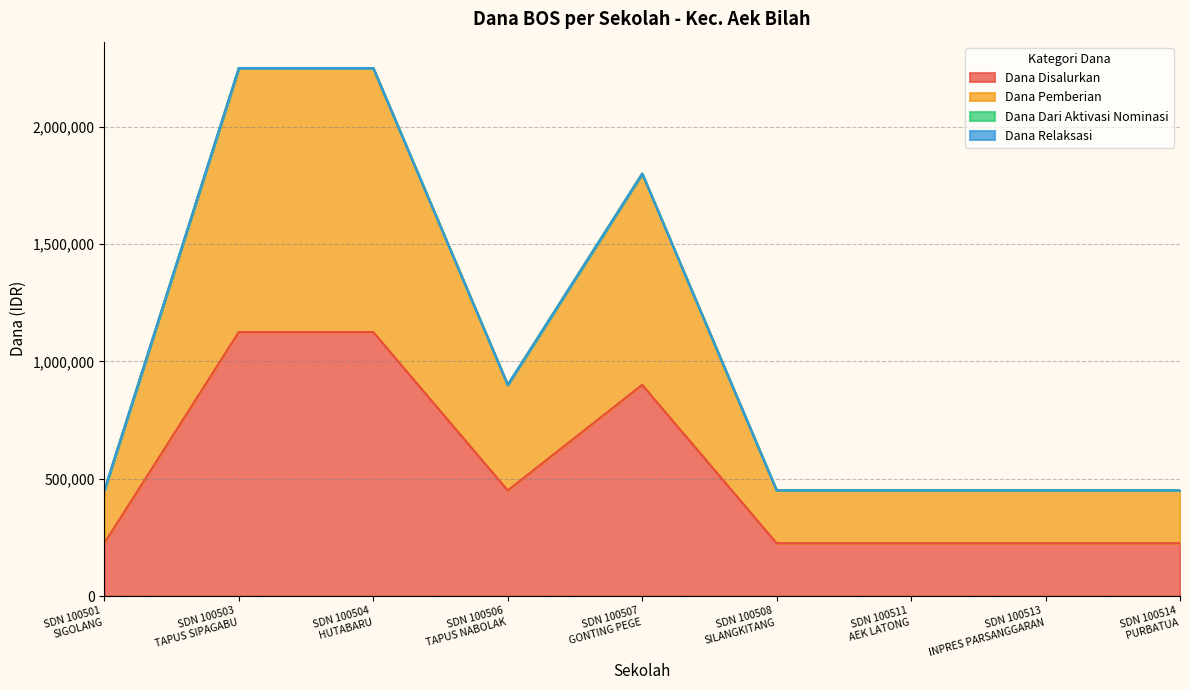

At which label is Dana Disalurkan closest to 675000?

SDN 100506
TAPUS NABOLAK